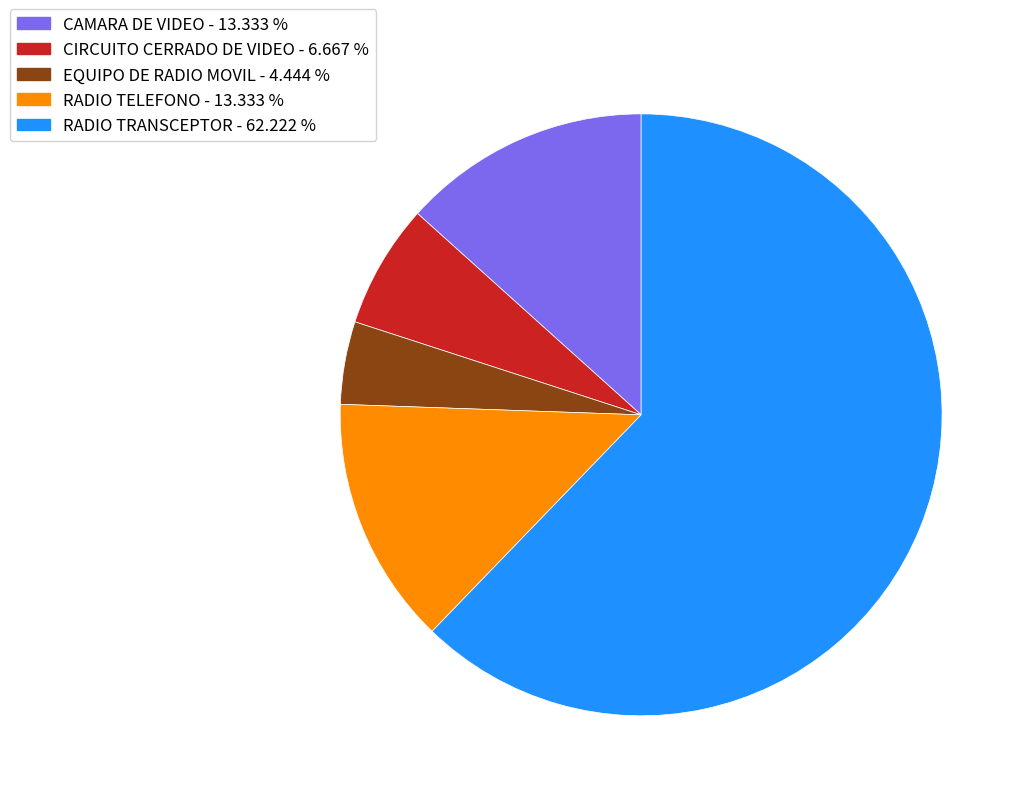

Count the number of slices in the pie.

5